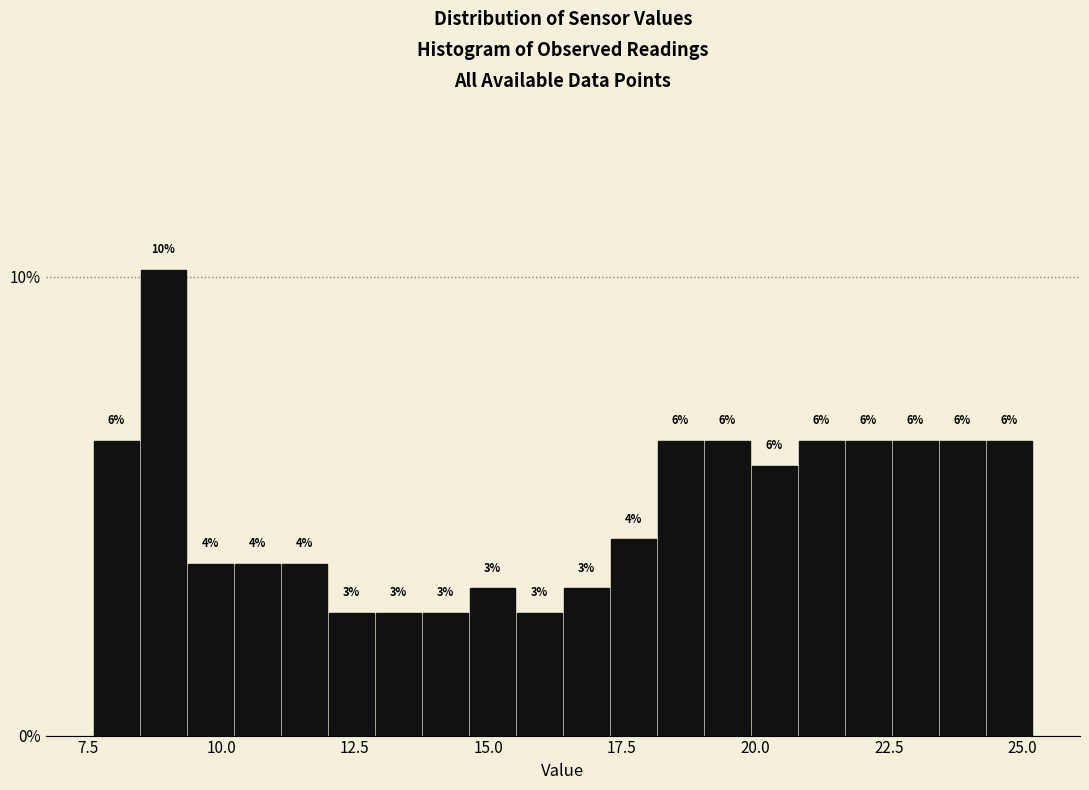

Read against the x-axis, roughly where is the centre of the tallest bar?

9.0